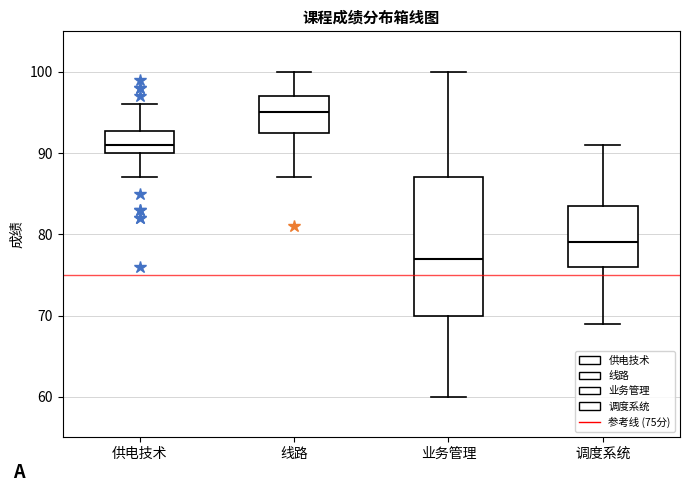

Which box has the highest median line?

线路